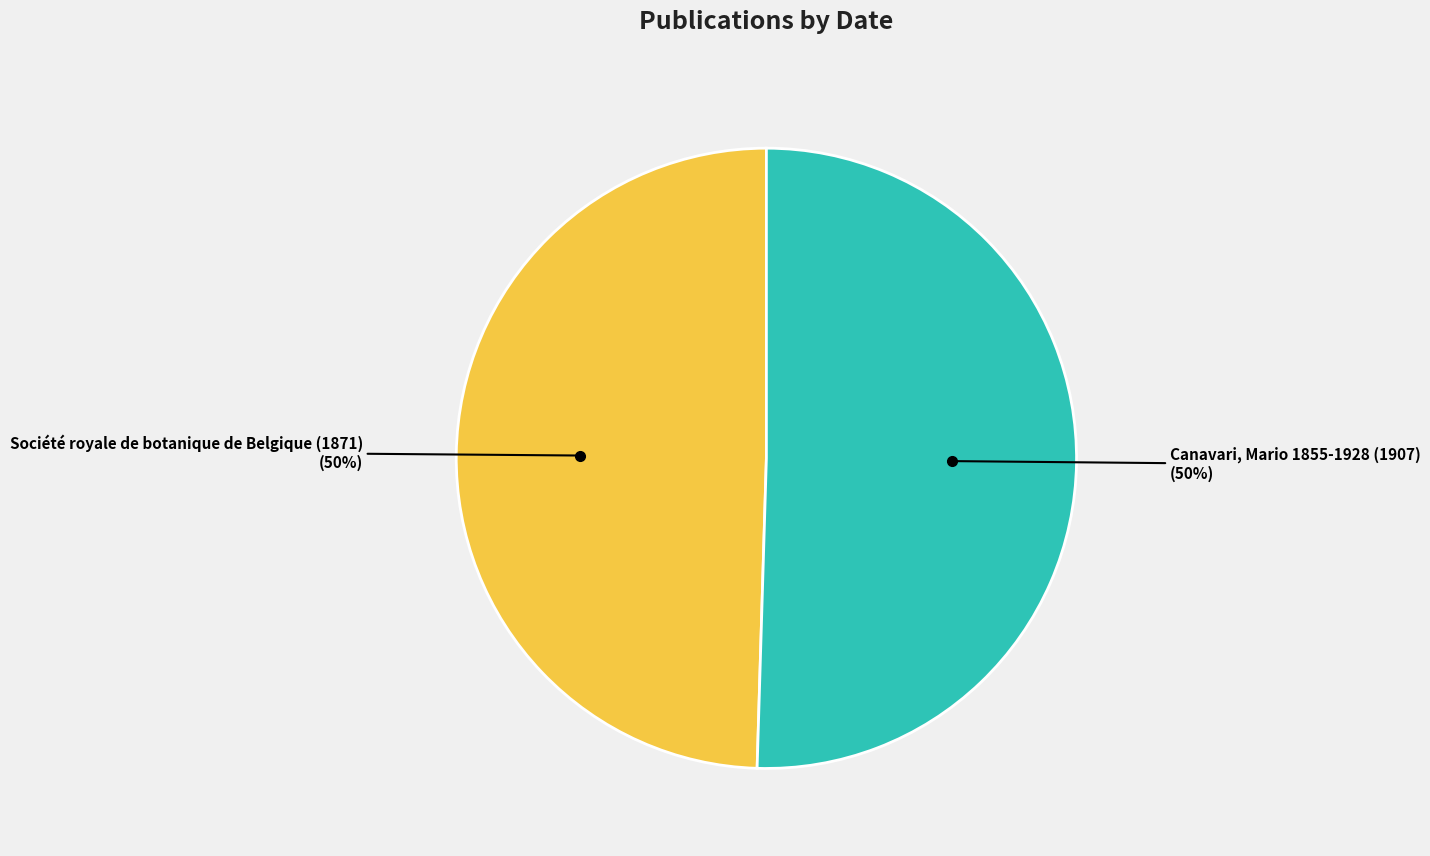

To the nearest percent, what percentage of the pie is Société royale de botanique de Belgique (1871)?

50%